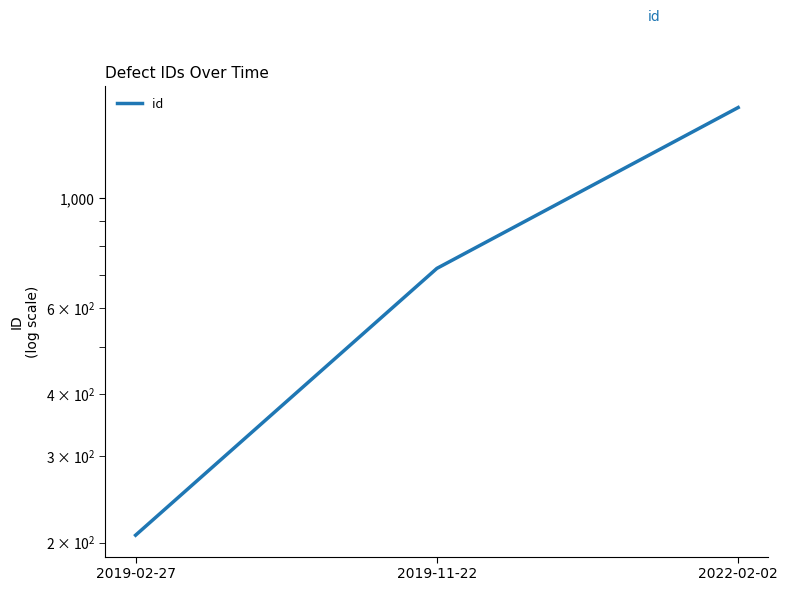

What position from the left is 2019-02-27?

1